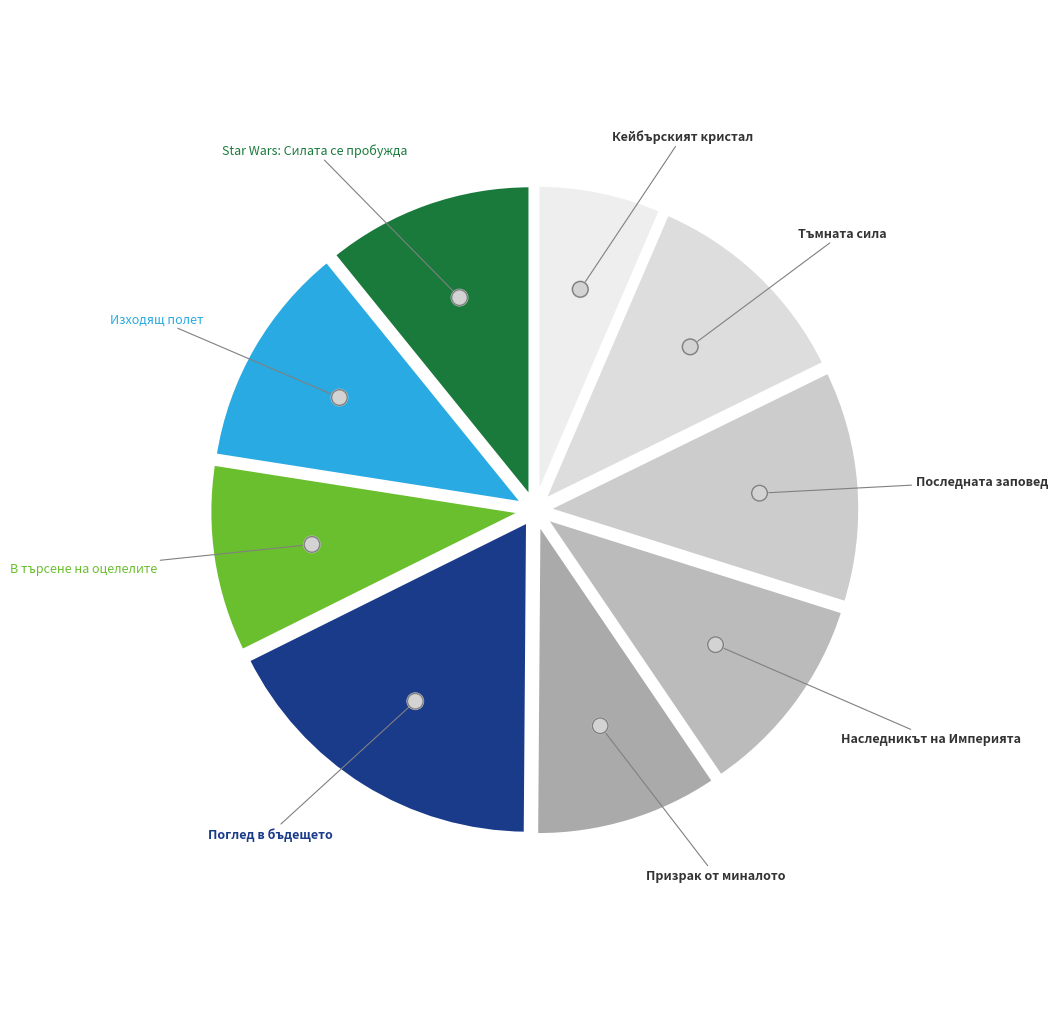

Rank the categories by value from highest to lowest.

Поглед в бъдещето, Последната заповед, Изходящ полет, Тъмната сила, Star Wars: Силата се пробужда, Наследникът на Империята, В търсене на оцелелите, Призрак от миналото, Кейбърският кристал